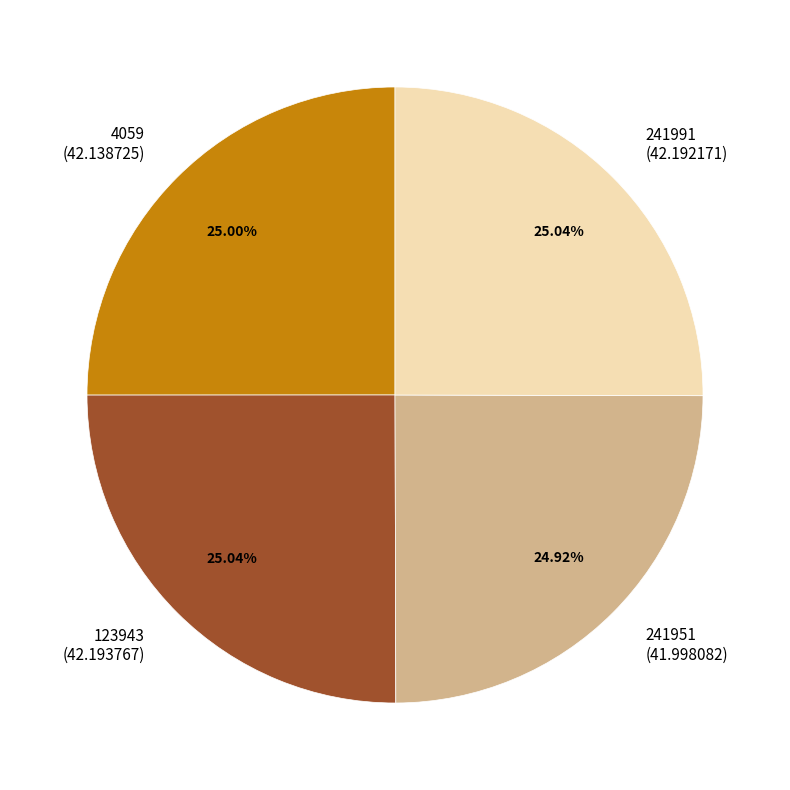

Is the sum of 123943 (42.193767) and 241951 (41.998082) greater than half?

No